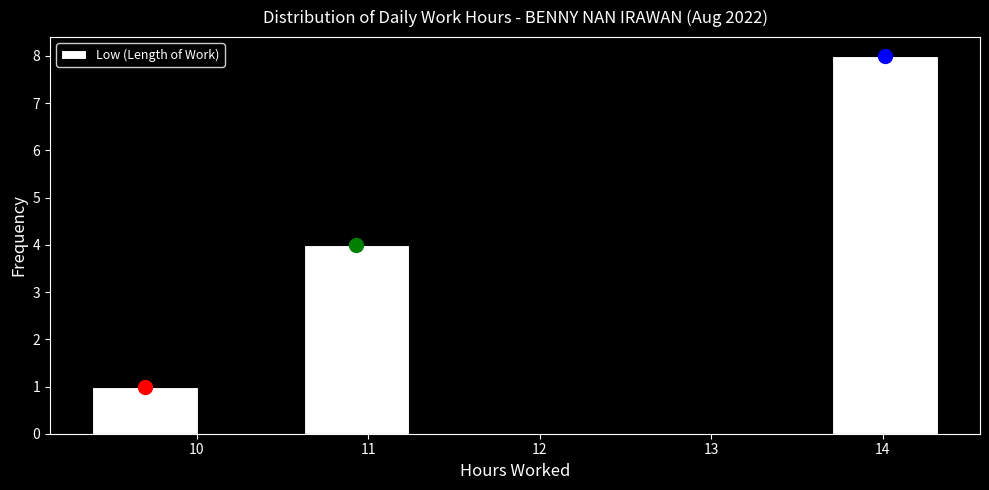

Reading left to right, transcribe this chart: for each bar, give the range it covers on the x-axis and its height. Neither the bar edges nor the heights are printed on the chart, so give them approximately, as read against the axes.

9.4 to 10.0: 1
10.0 to 10.6: 0
10.6 to 11.2: 4
11.2 to 11.9: 0
11.9 to 12.5: 0
12.5 to 13.1: 0
13.1 to 13.7: 0
13.7 to 14.3: 8